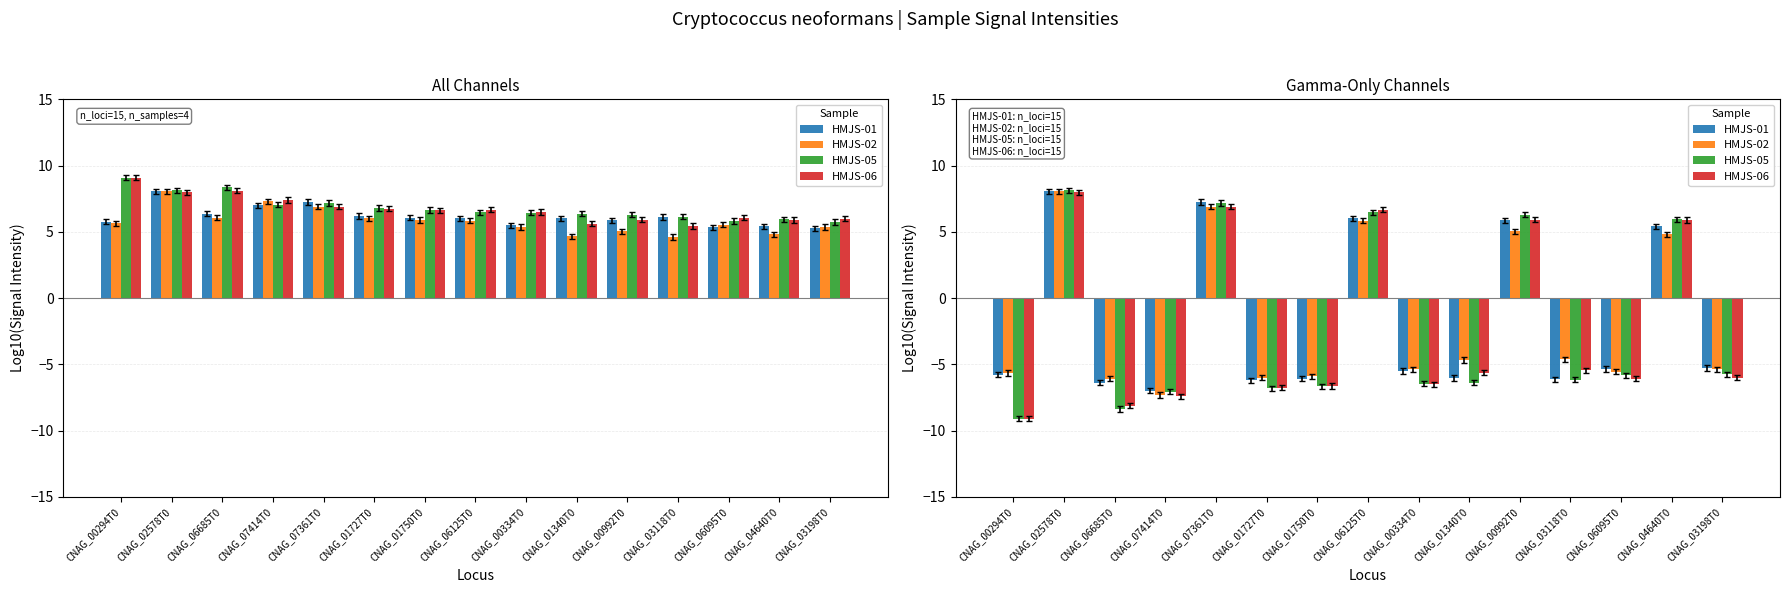

Which series has the largest total across all categories?

HMJS-02